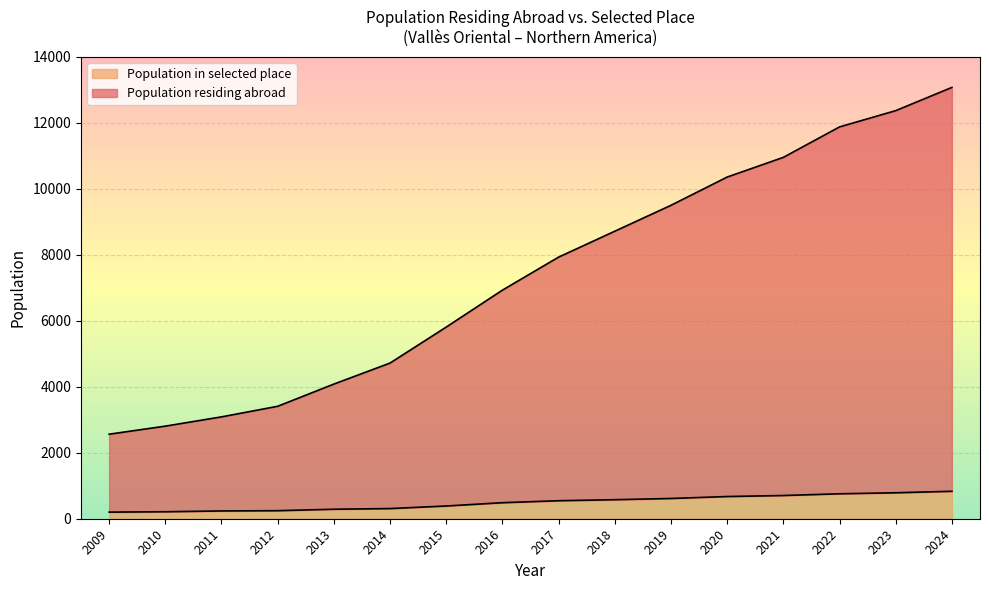

True or false: Population residing abroad has a value of 4318 at 2024.

False